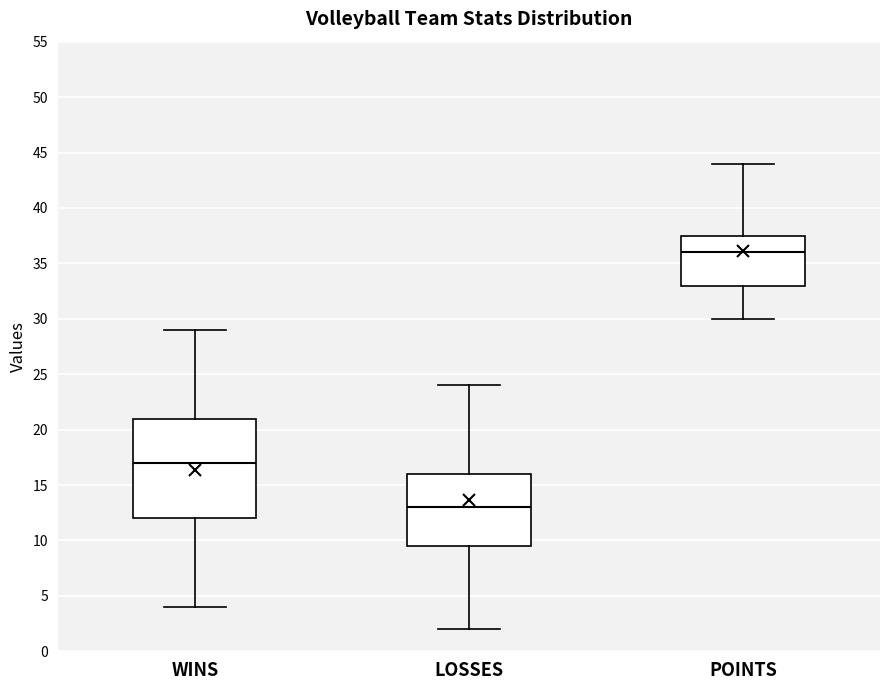

Reading left to right, transcribe this box plot: for each box, give where its median line is, the range the box spans, and where its two whiskers end, as read against the y-axis. The values are not printed on the chart, so give them approximately, as read against the axis.

WINS: median 17.0, box 12.0 to 21.0, whiskers 4.0 to 29.0
LOSSES: median 13.0, box 9.5 to 16.0, whiskers 2.0 to 24.0
POINTS: median 36.0, box 33.0 to 37.5, whiskers 30.0 to 44.0